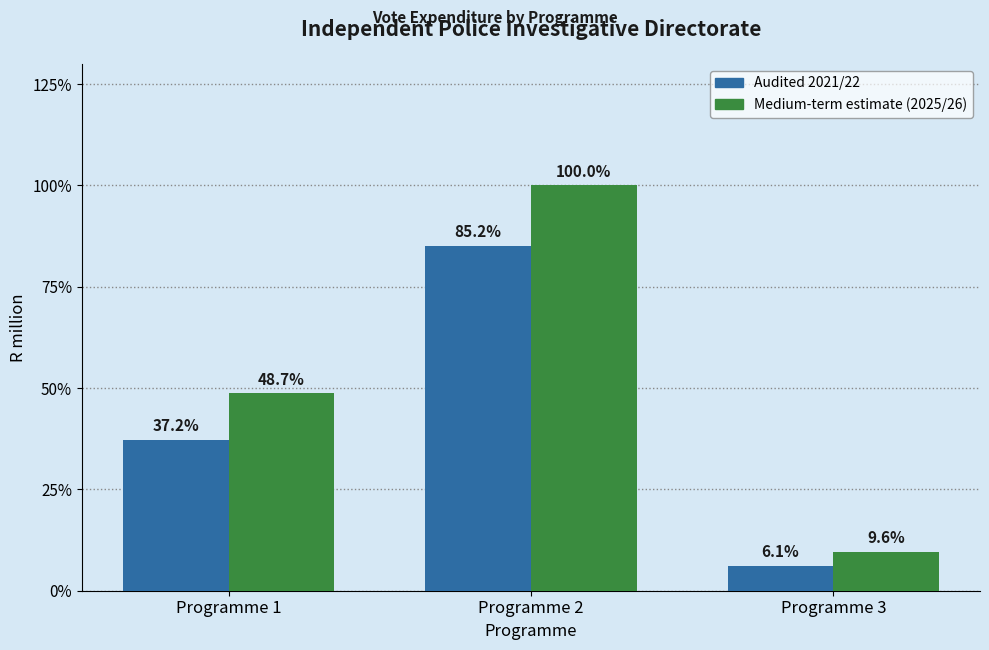

Are the bars horizontal?

No